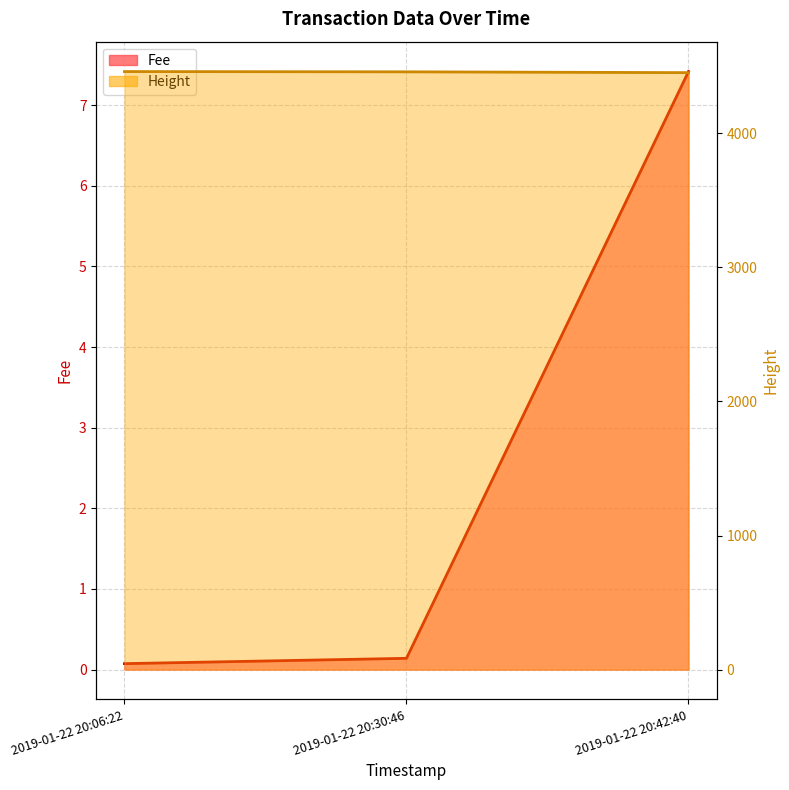

Rank the series by their average value, from lowest to highest.

Fee, Height